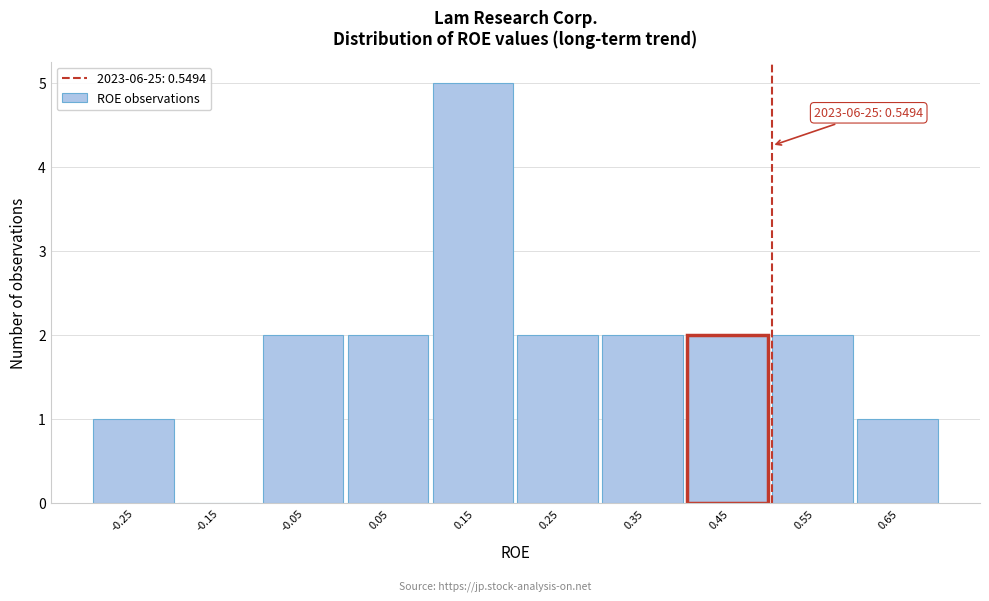

Reading right to left, transcribe all the data shown in this chart.

0.65=1	0.55=2	0.45=2	0.35=2	0.25=2	0.15=5	0.05=2	-0.05=2	-0.15=0	-0.25=1